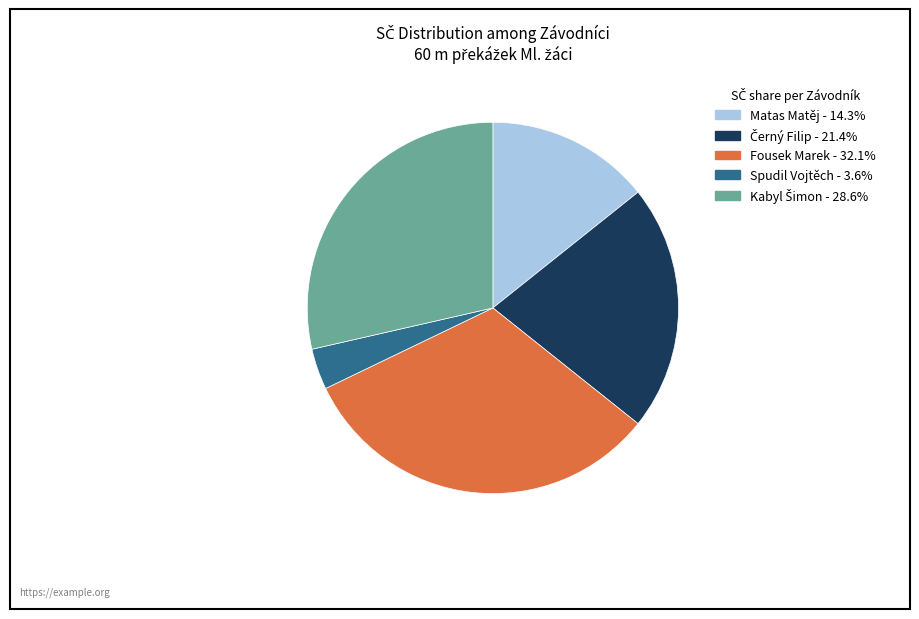

Does Matas Matěj account for over 50% of the chart?

No